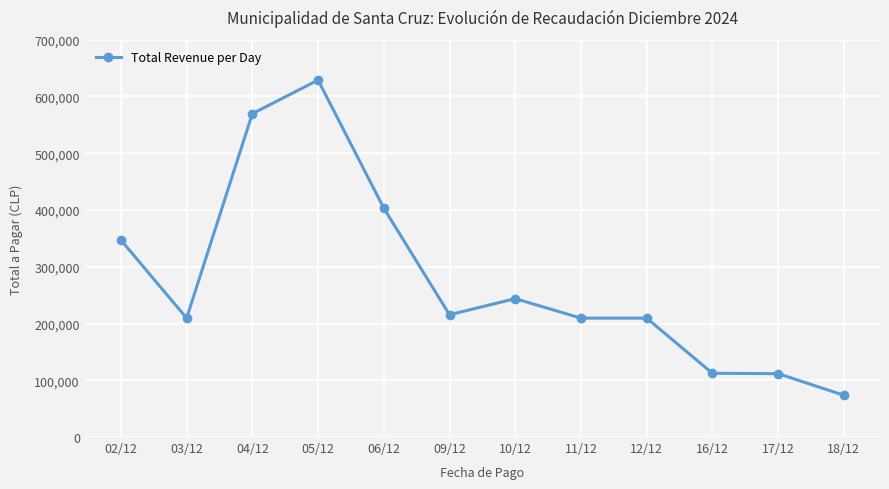

Approximately how many times larger is the value at 12/12 compared to 03/12?

1.0